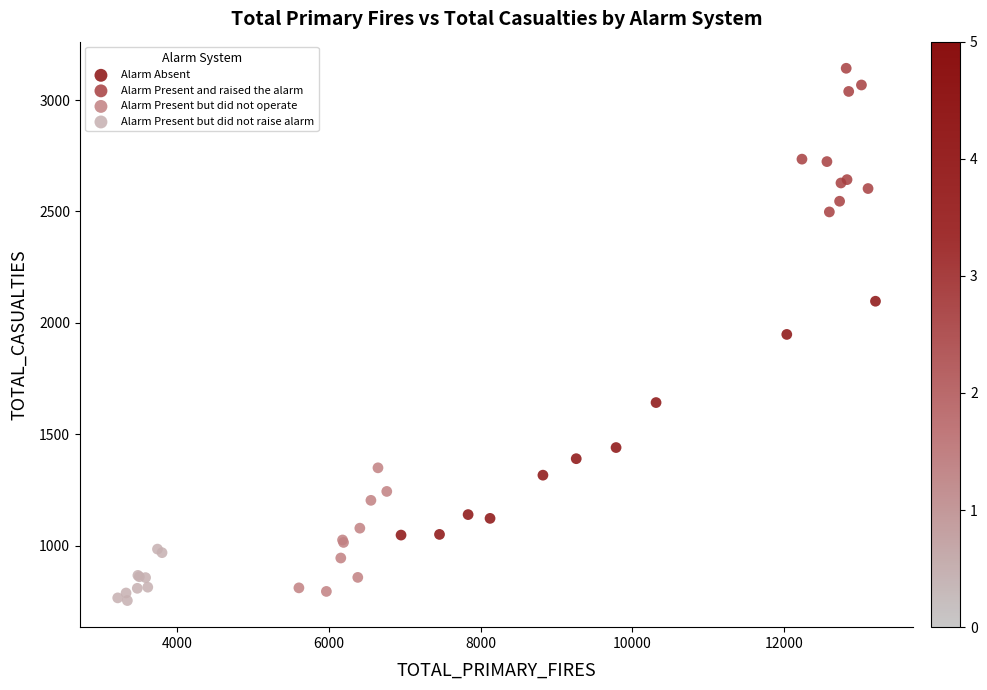

Which series contains the highest Y value?

Alarm Present and raised the alarm